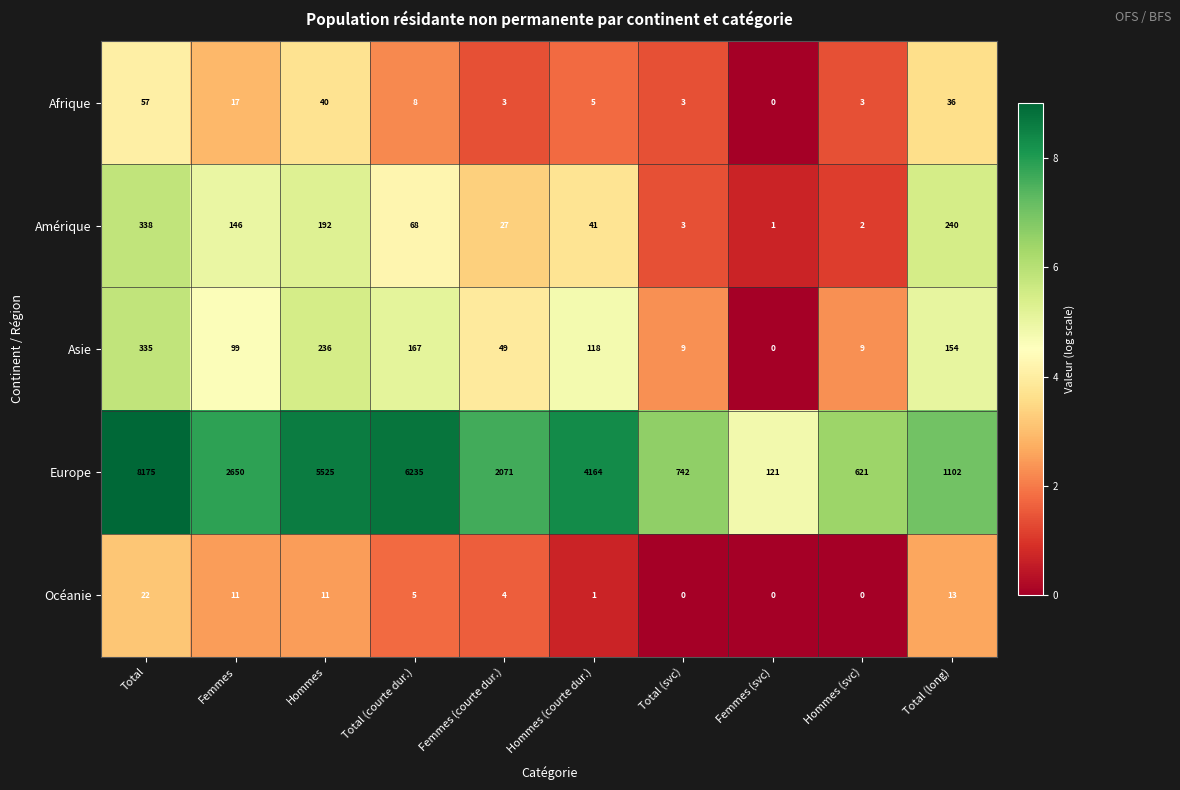

At which label does Océanie first exceed 5?

Total